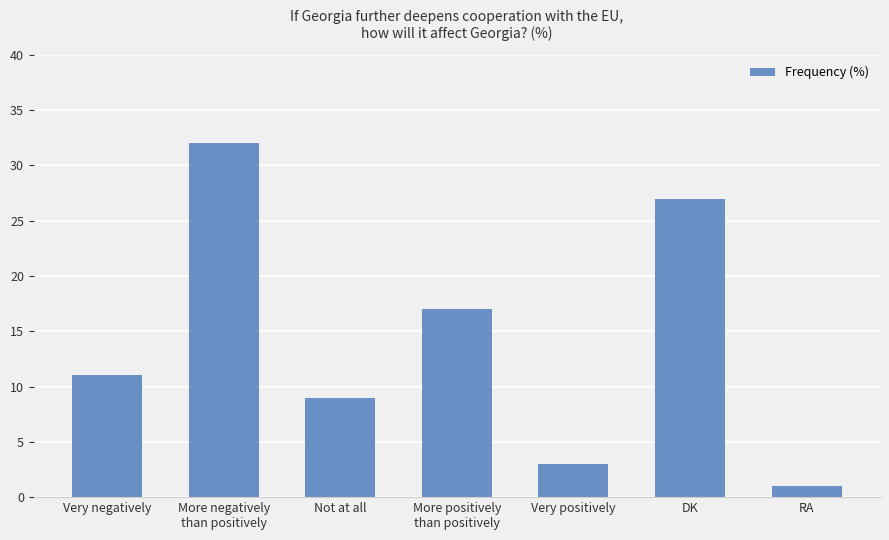

What is the sum of the values at Not at all and More positively
than positively?

26